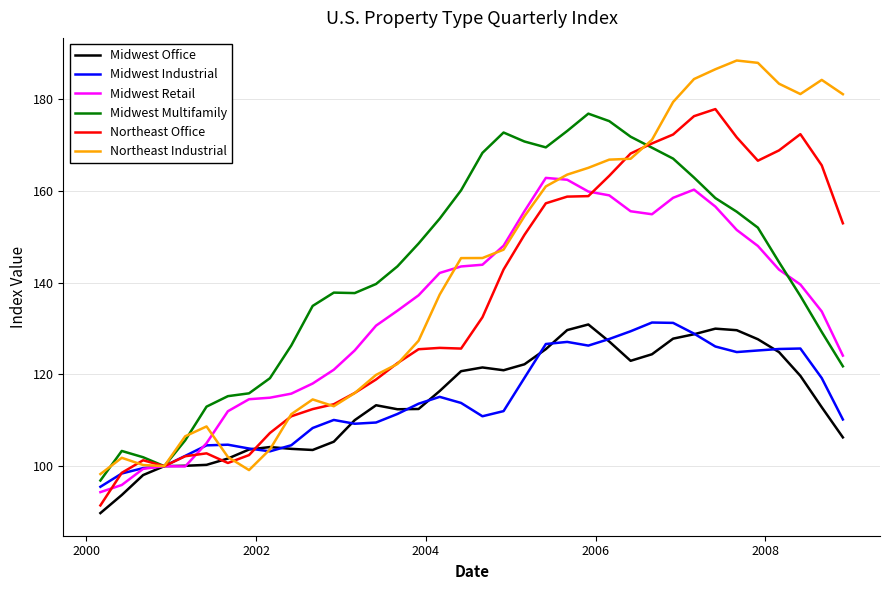

What is the maximum value shown in the chart?

188.4